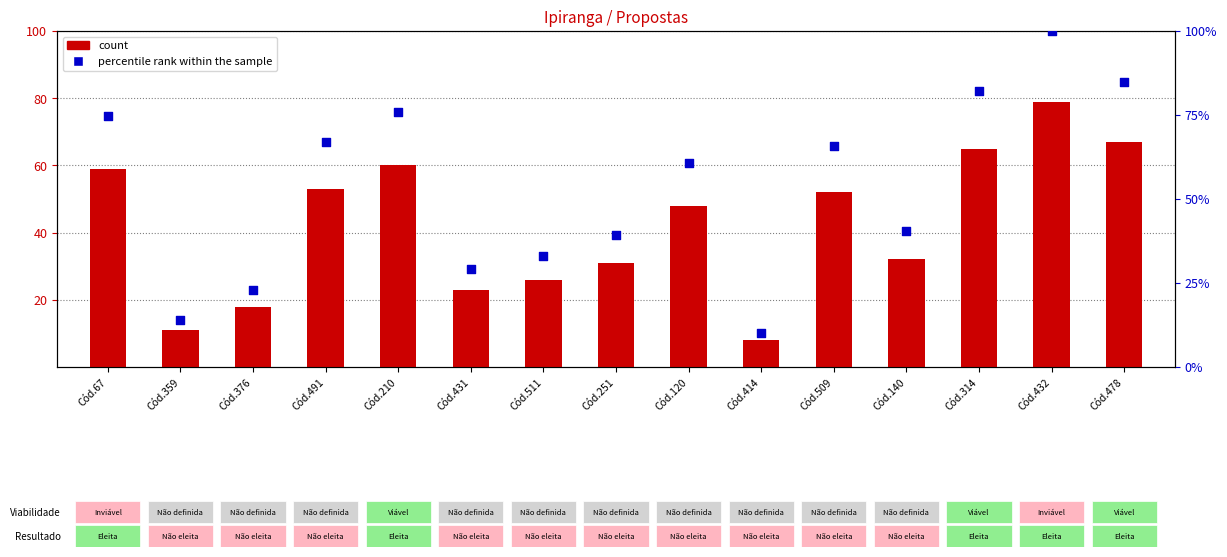

What is the total value across all series at Cód.314?

147.3